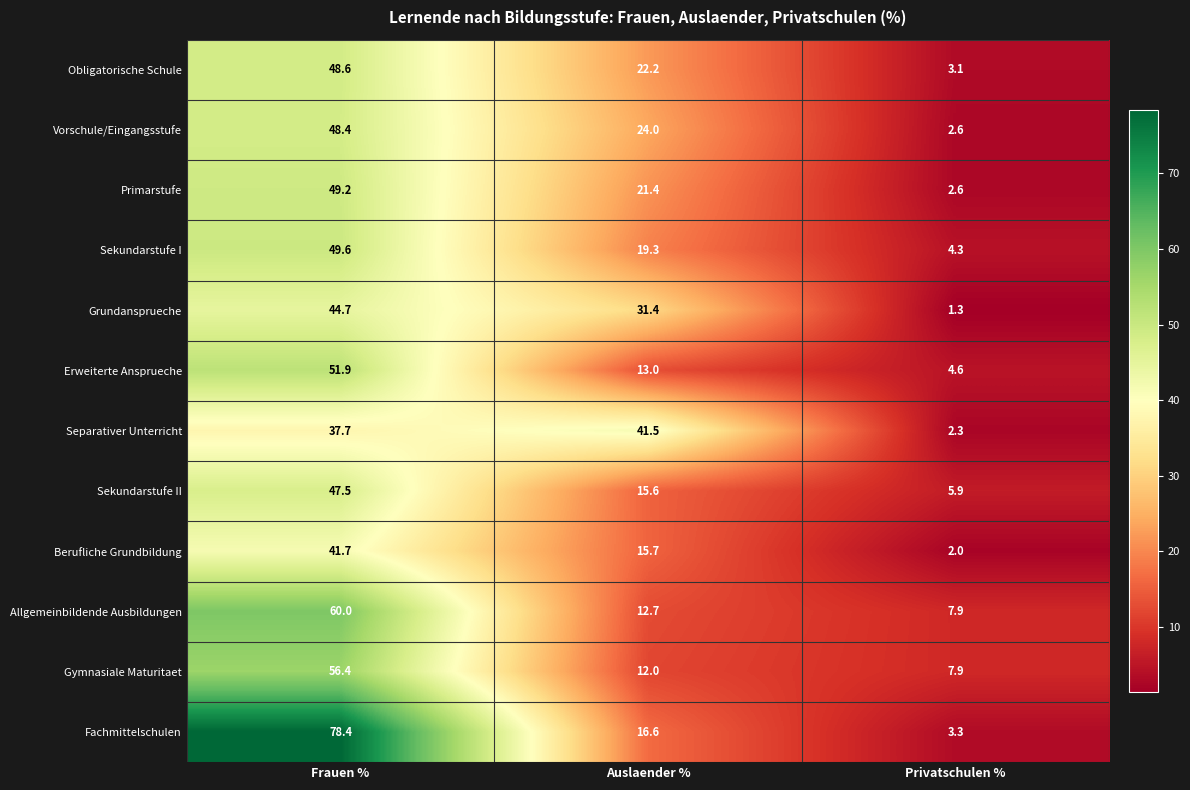

Which series has the widest spread of values?

Fachmittelschulen